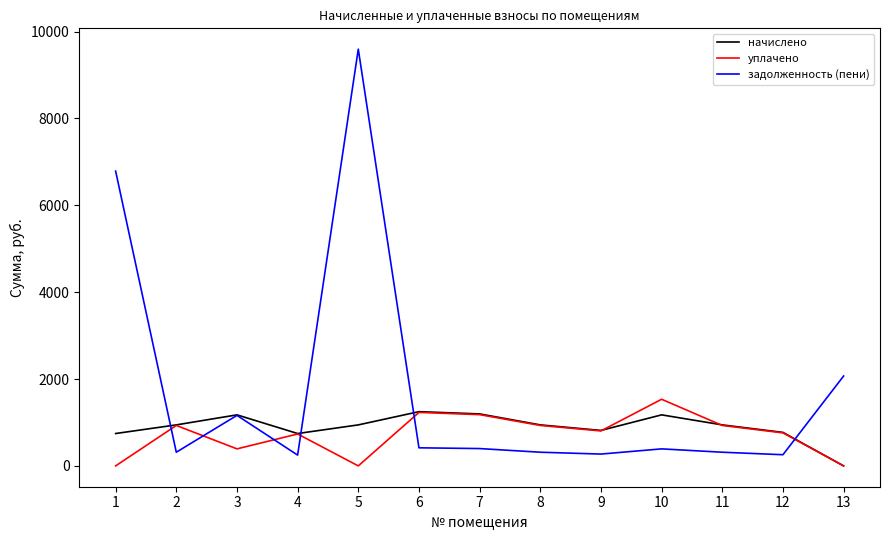

Where do уплачено and задолженность (пени) first cross each other?

1 and 2